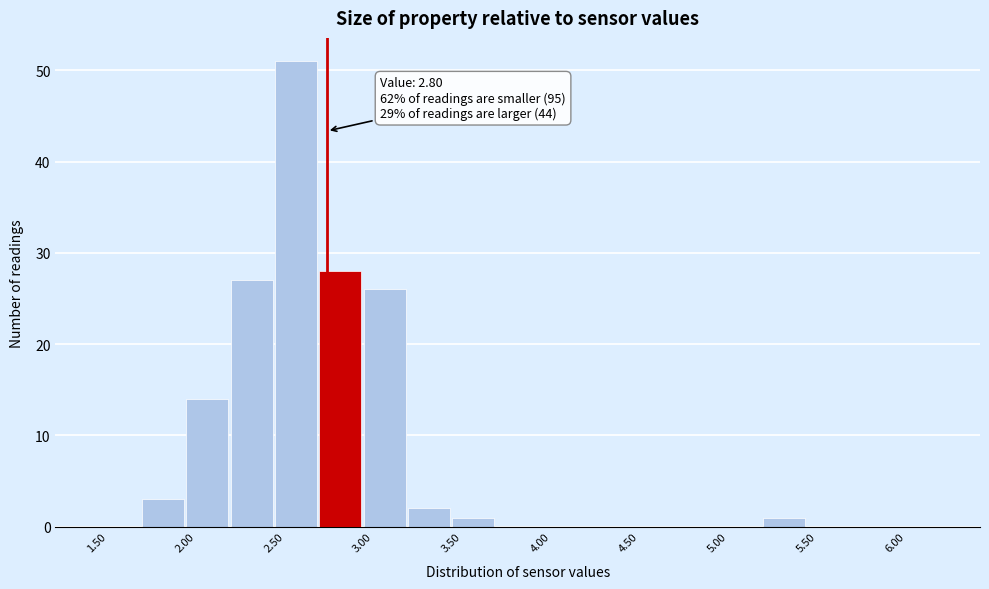

Which range on the x-axis has the tallest bar?

2.50 to 2.75